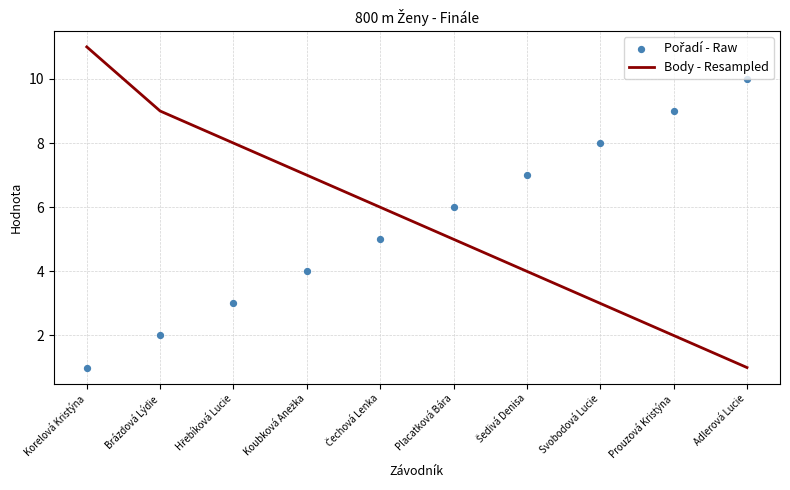

Is the value of Pořadí - Raw at Adlerová Lucie greater than the value of Body - Resampled at Koubková Anežka?

Yes